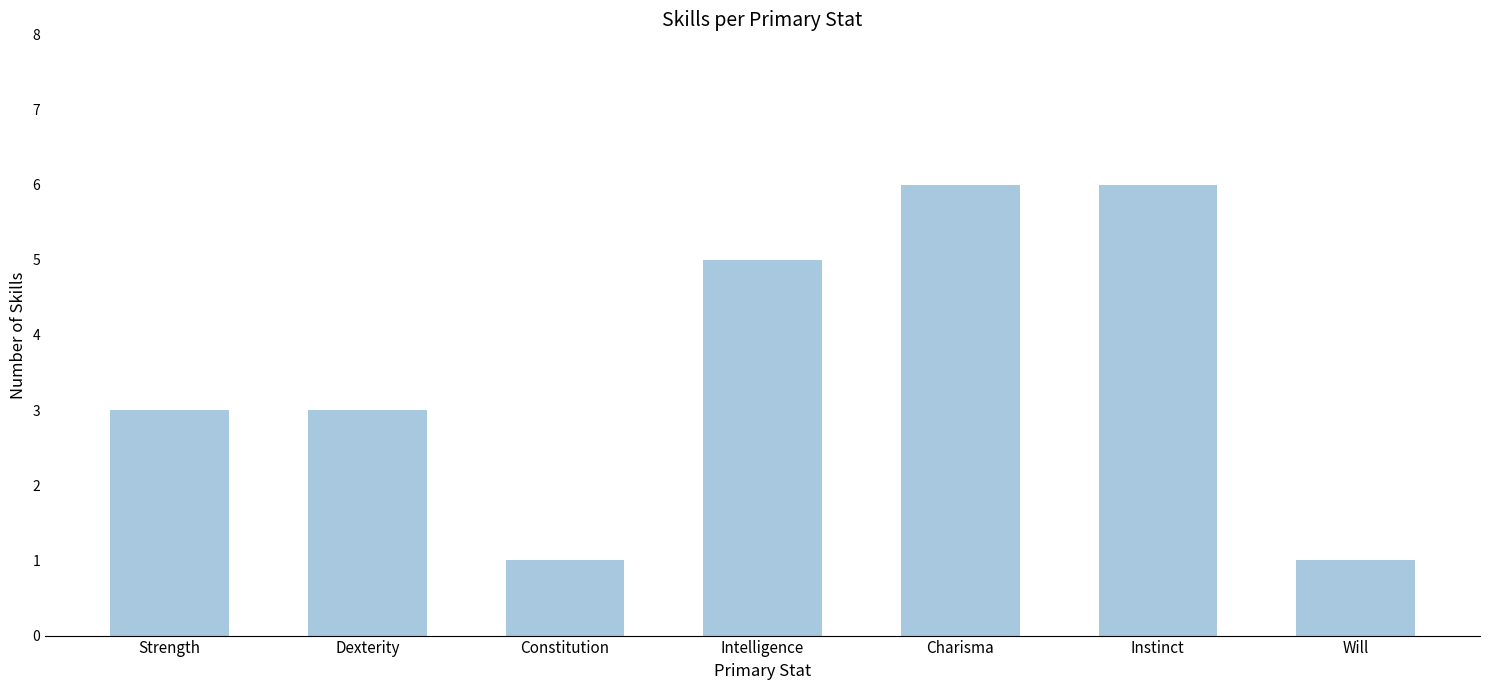

The chart shows a value of 2 at Will. True or false?

False